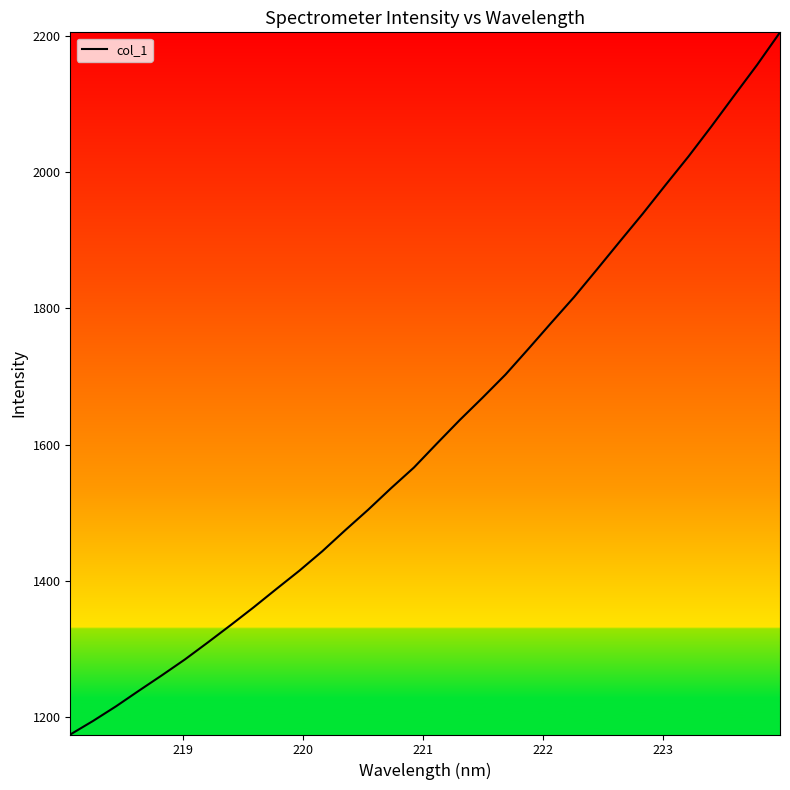

What is the smallest value displayed?

1174.8